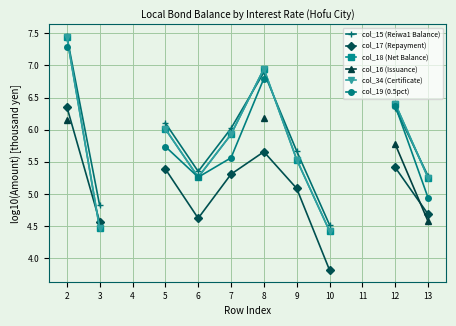

True or false: col_18 (Net Balance) and col_17 (Repayment) cross at least once.

True